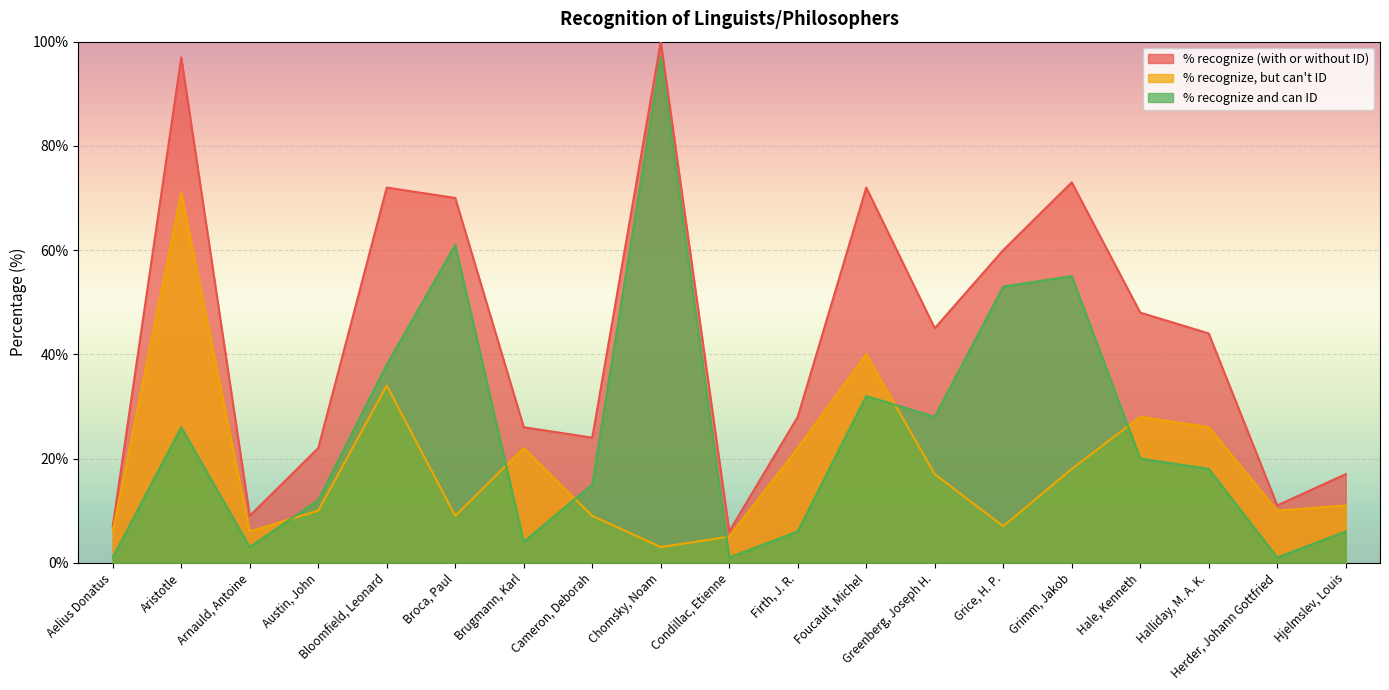

Which category has the highest value across all series?

Chomsky, Noam